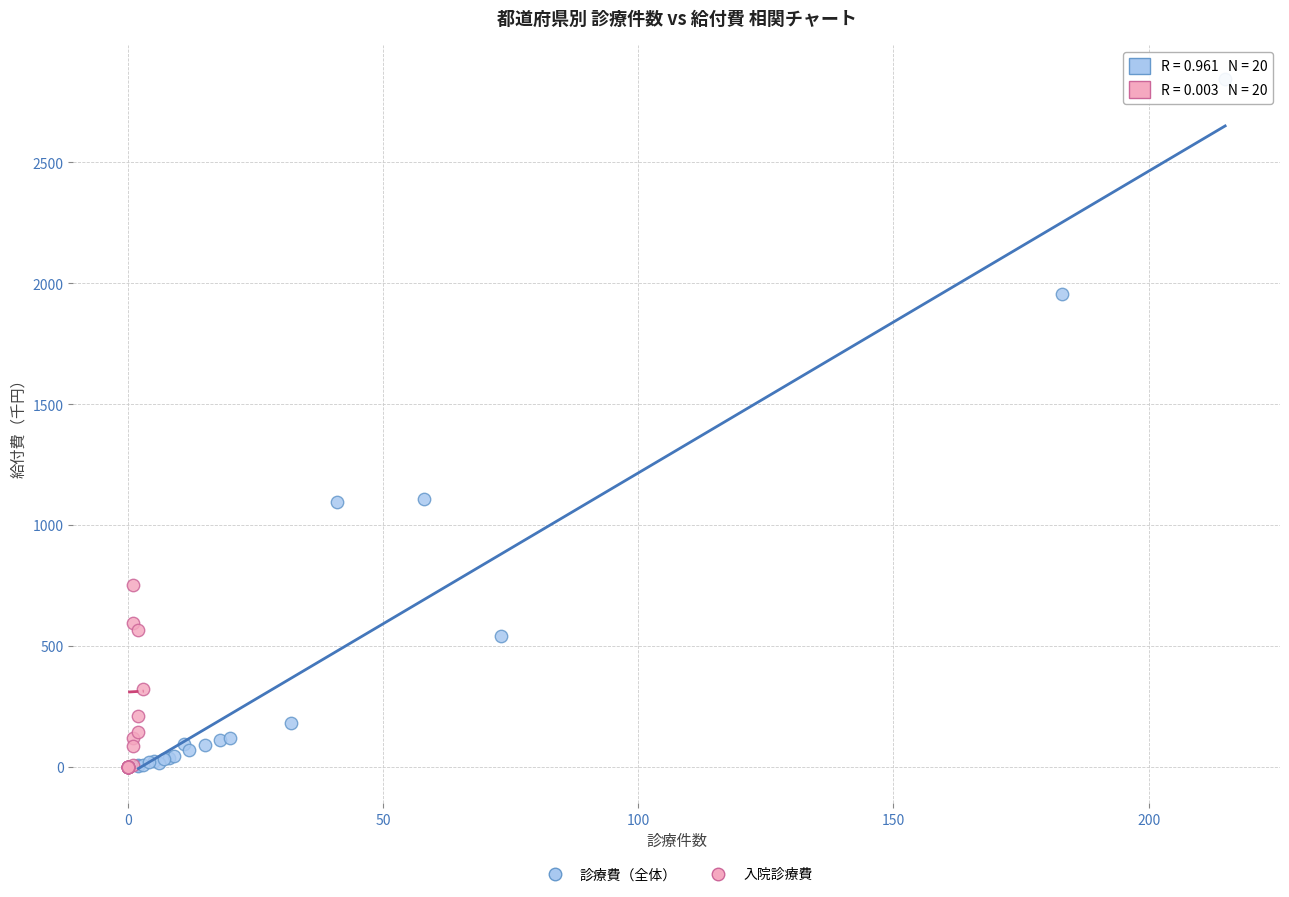

Which series contains the highest Y value?

診療費（全体）